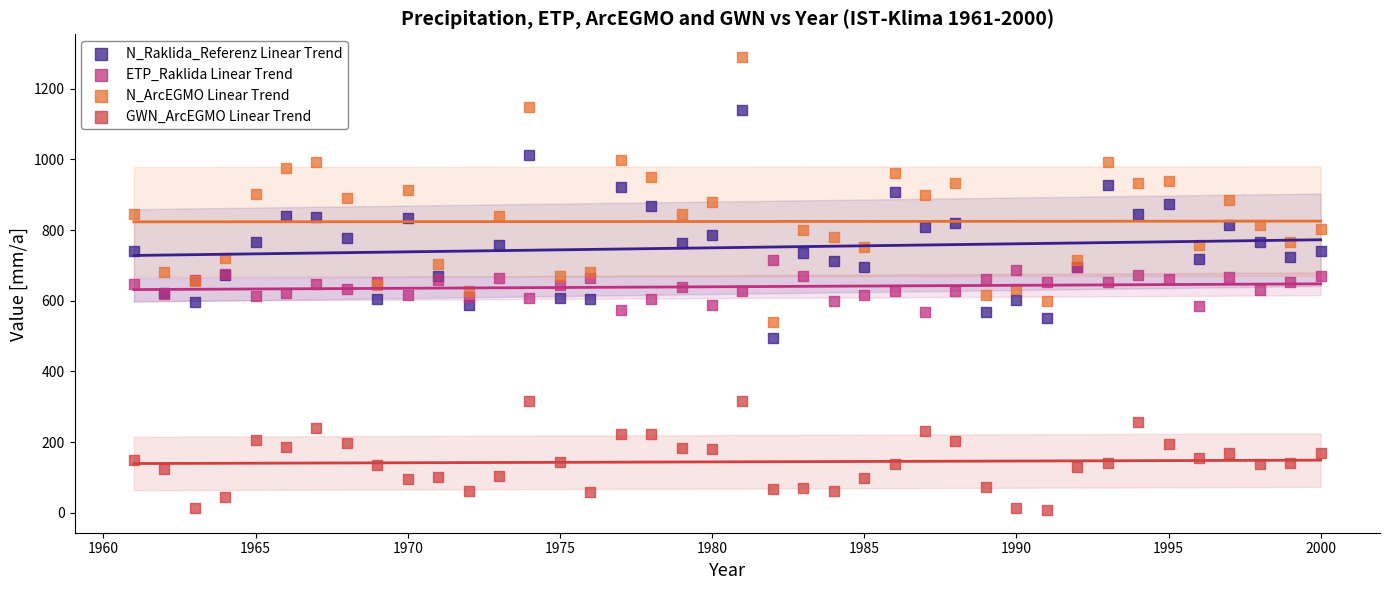

Which series contains the highest Y value?

N_ArcEGMO Linear Trend